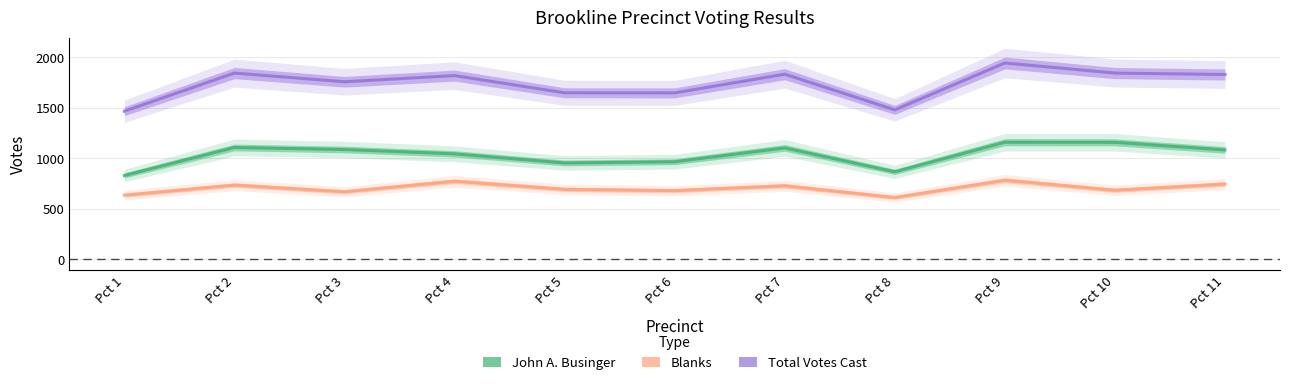

How many data points in Total Votes Cast are less than 1819?

5